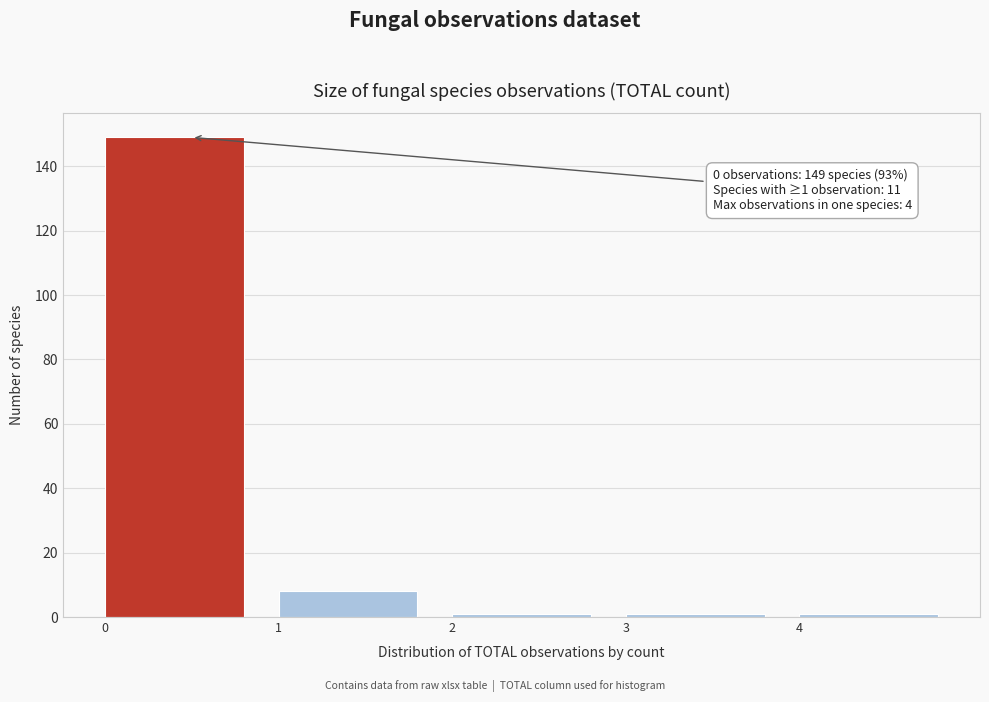

Over which range of the x-axis is the bar tallest?

0 to 1